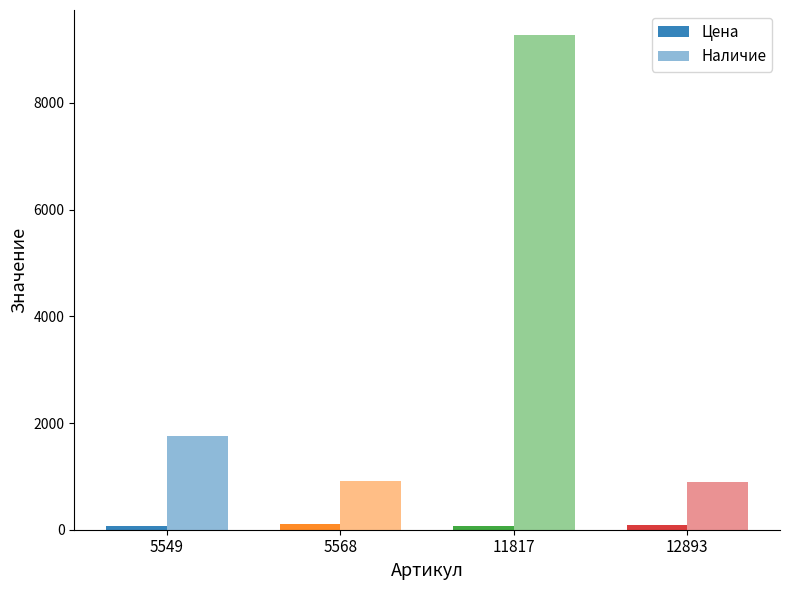

Where does the Наличие series first go above 1760?

11817